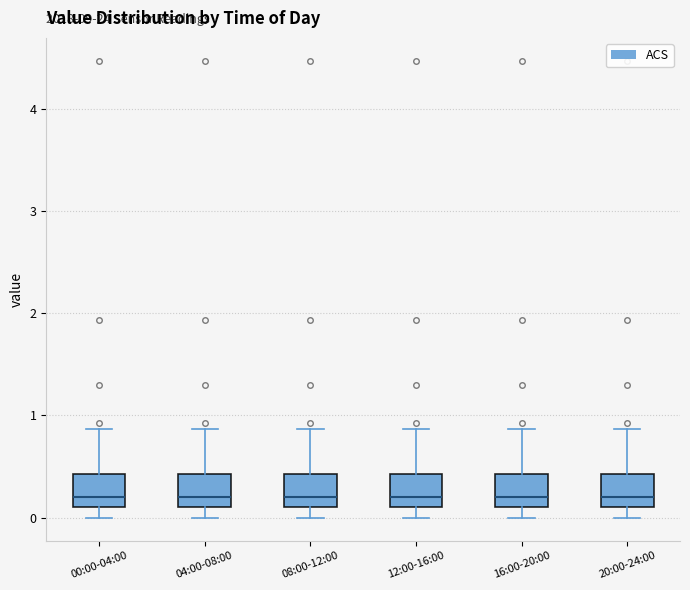

Reading left to right, transcribe this box plot: for each box, give where its median line is, the range the box spans, and where its two whiskers end, as read against the y-axis. The values are not printed on the chart, so give them approximately, as read against the axis.

00:00-04:00: median 0.2, box 0.1 to 0.4, whiskers 0.0 to 0.9
04:00-08:00: median 0.2, box 0.1 to 0.4, whiskers 0.0 to 0.9
08:00-12:00: median 0.2, box 0.1 to 0.4, whiskers 0.0 to 0.9
12:00-16:00: median 0.2, box 0.1 to 0.4, whiskers 0.0 to 0.9
16:00-20:00: median 0.2, box 0.1 to 0.4, whiskers 0.0 to 0.9
20:00-24:00: median 0.2, box 0.1 to 0.4, whiskers 0.0 to 0.9